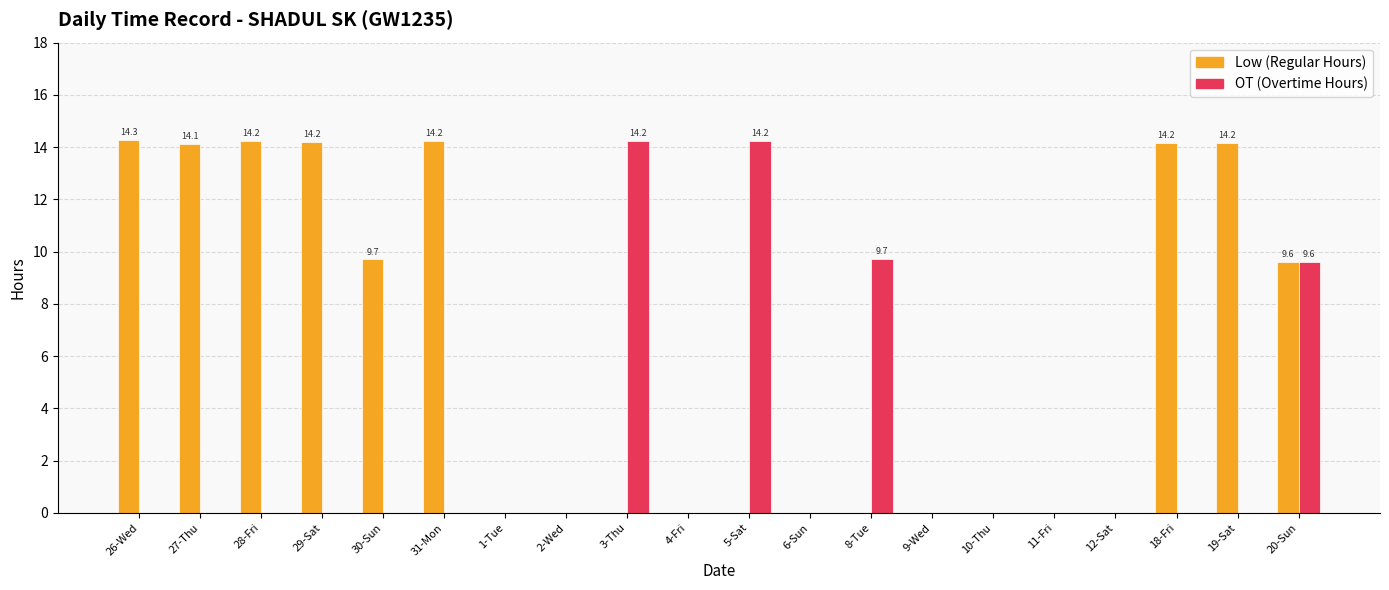

What is the greatest value displayed?

14.3